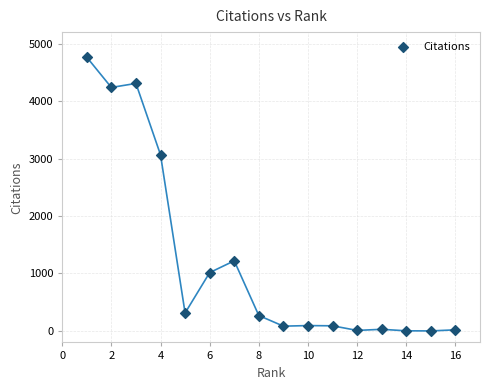

What Y value in the scatter plot is closest to 2381?

3065